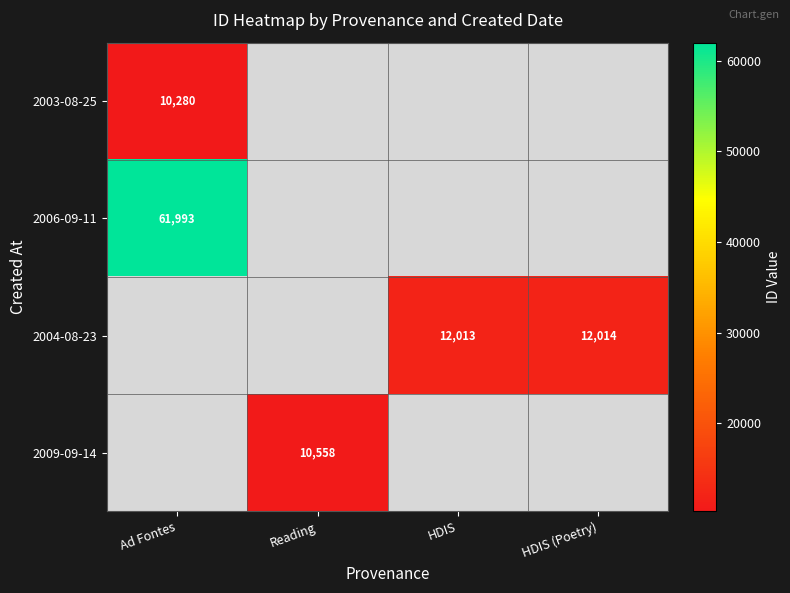

The 2004-08-23 series shows 12014 at HDIS (Poetry). True or false?

True